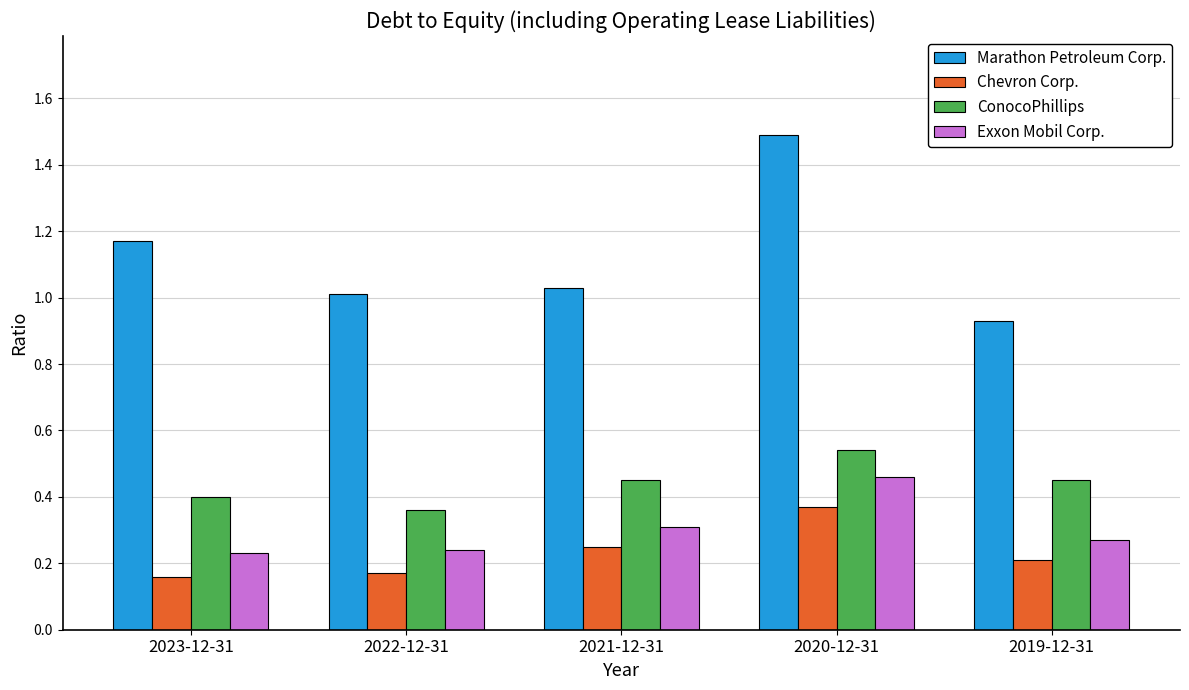

Between 2023-12-31 and 2021-12-31, which series saw the biggest shift?

Marathon Petroleum Corp.